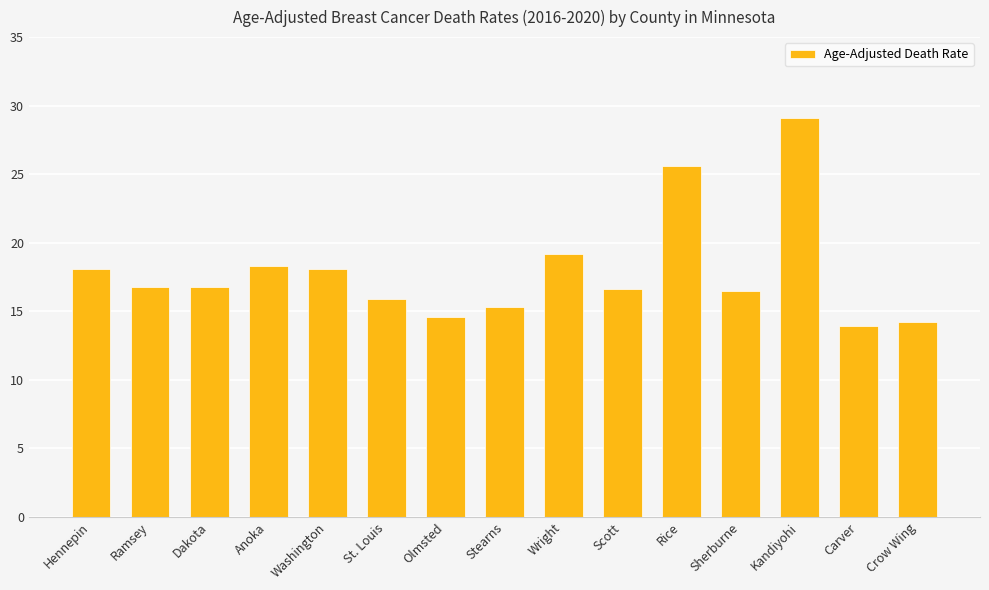

What is the difference between the values at Crow Wing and Wright?

5.0